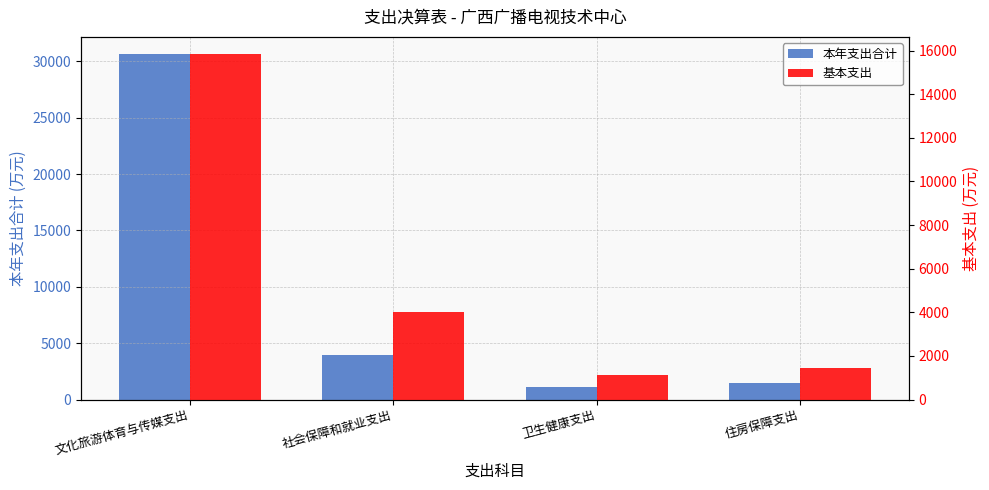

What are all the series names shown in the legend?

本年支出合计, 基本支出